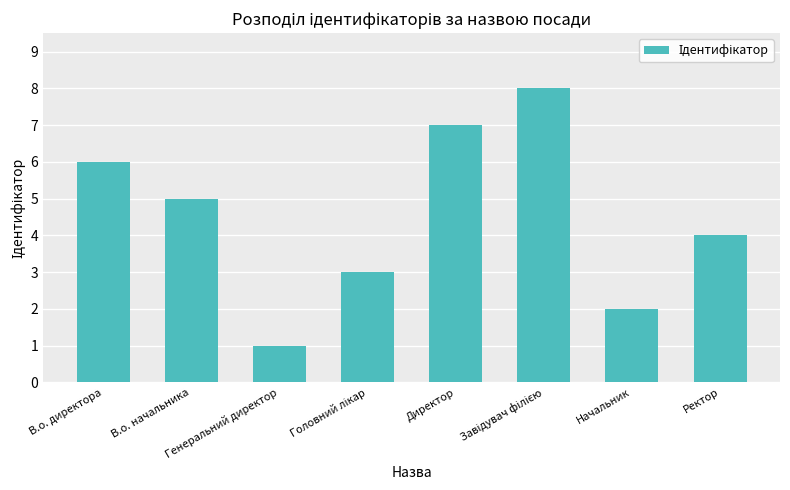

What is the greatest value displayed?

8